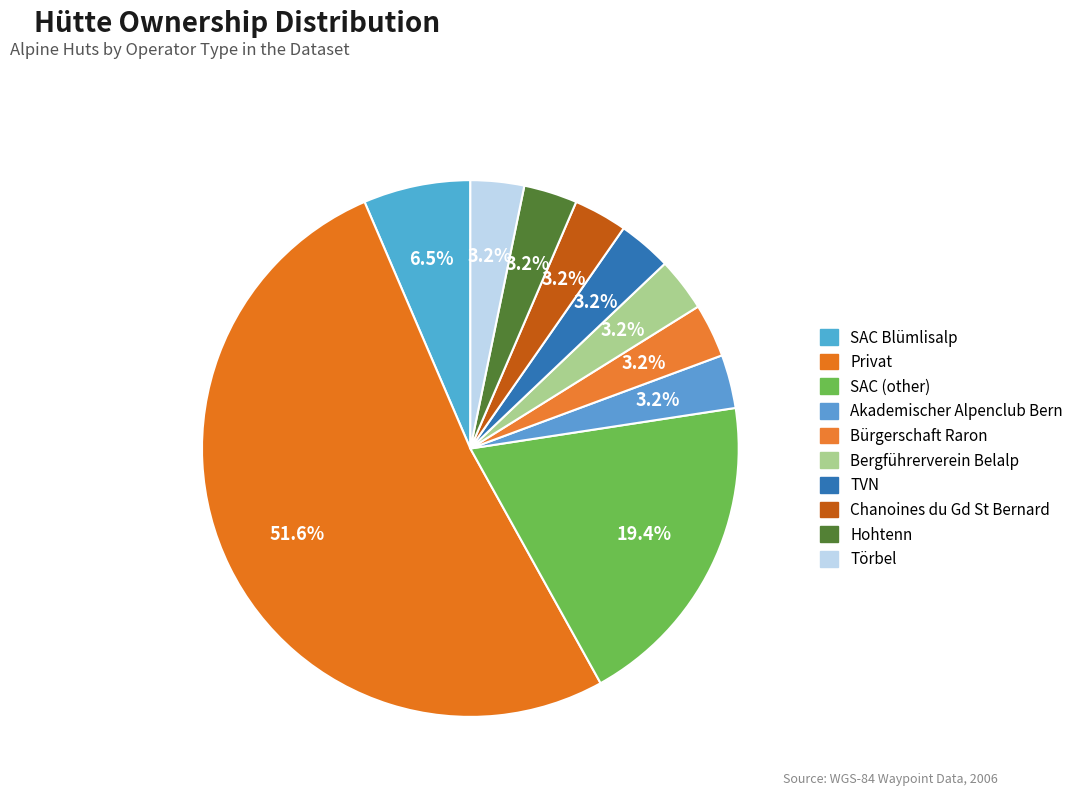

How many segments does this pie chart have?

10